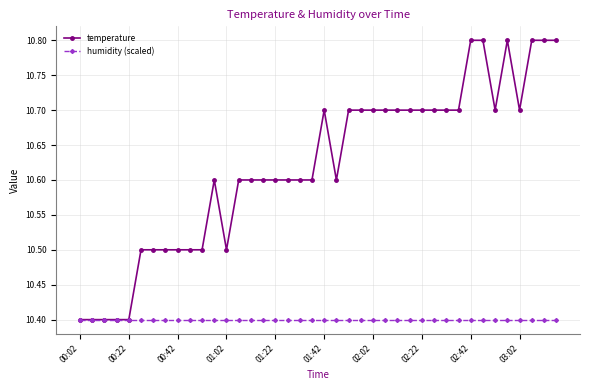

What is the smallest value displayed?

10.4